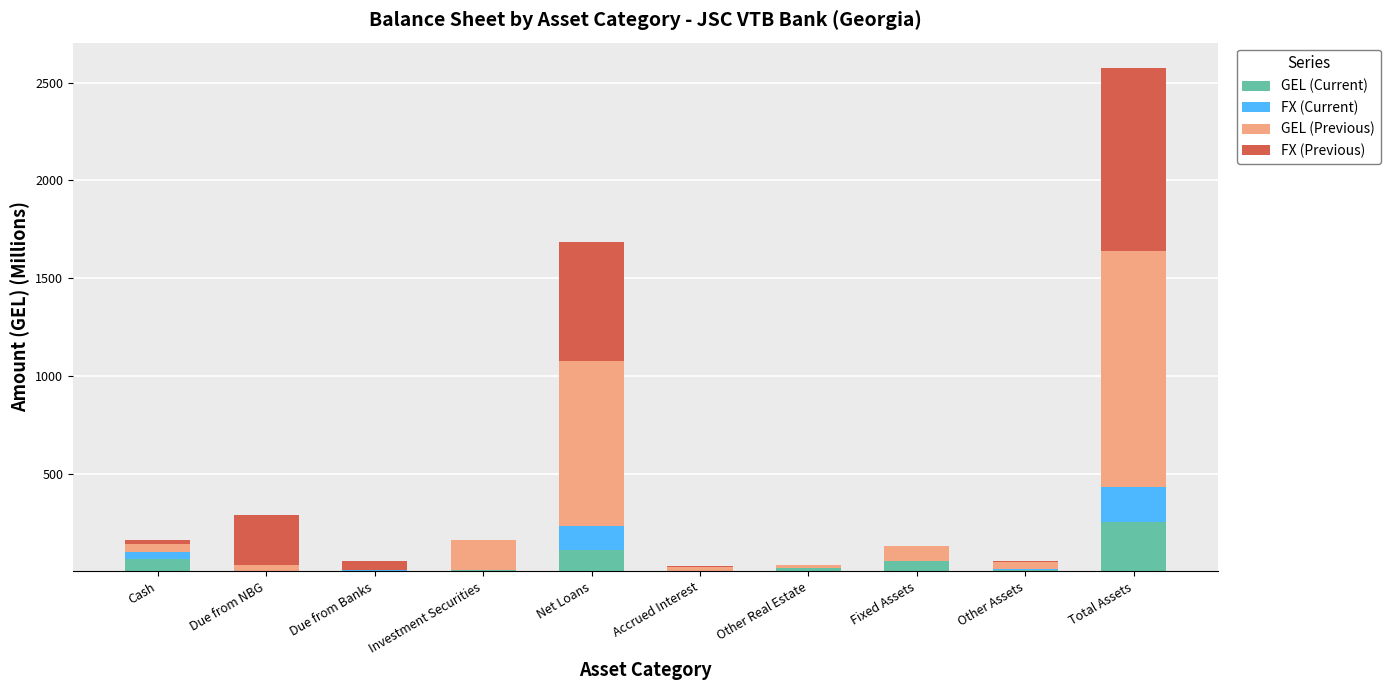

At which category is the sum across all series the highest?

Total Assets